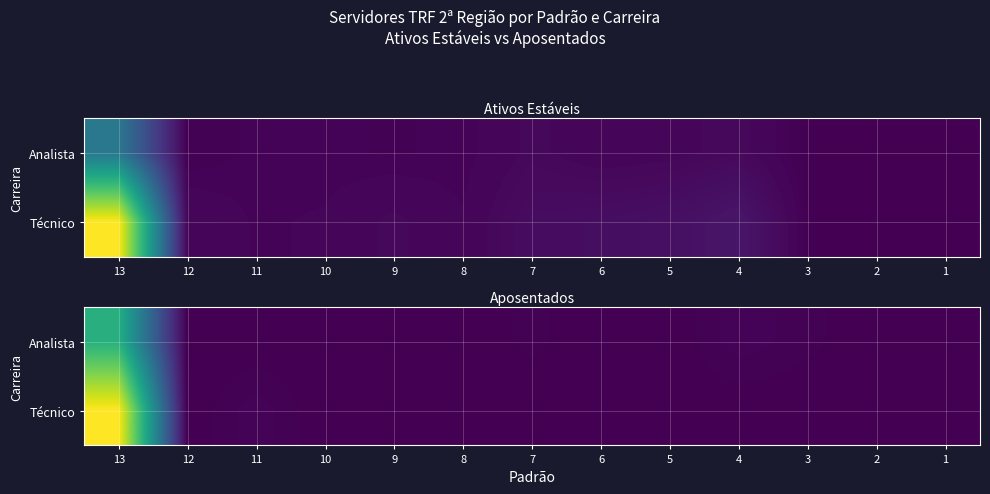

How many data points in Técnico are above 0?

2